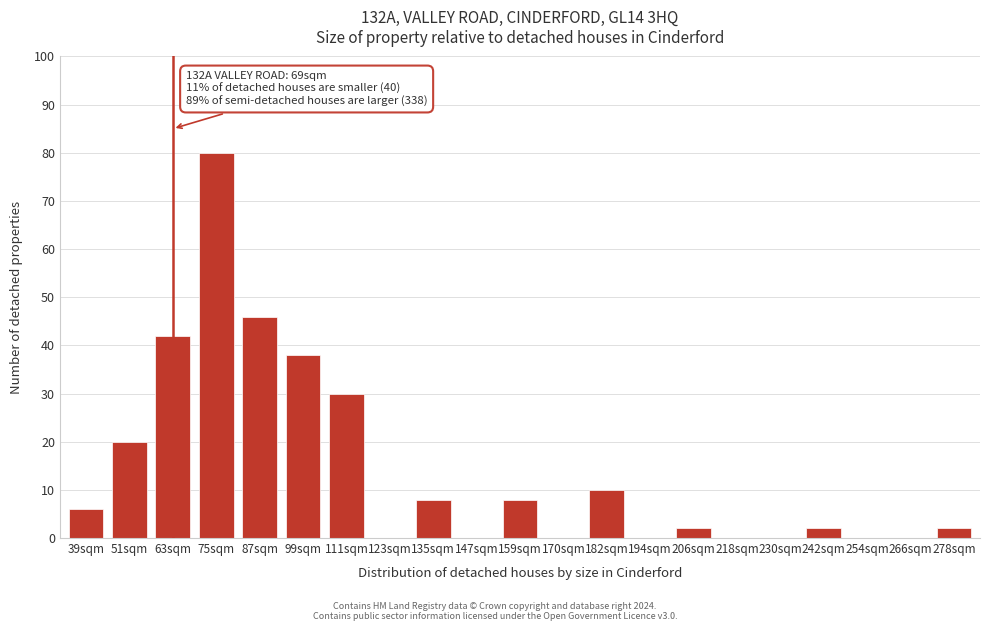

Reading left to right, transcribe all the data shown in this chart.

39sqm=6	51sqm=20	63sqm=42	75sqm=80	87sqm=46	99sqm=38	111sqm=30	123sqm=0	135sqm=8	147sqm=0	159sqm=8	170sqm=0	182sqm=10	194sqm=0	206sqm=2	218sqm=0	230sqm=0	242sqm=2	254sqm=0	266sqm=0	278sqm=2